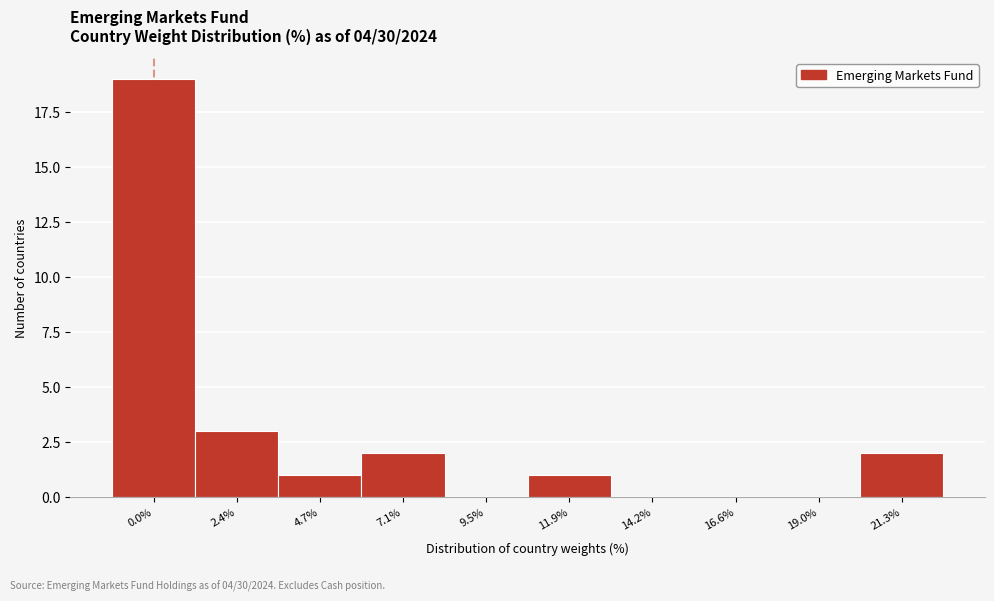

Reading right to left, transcribe all the data shown in this chart.

21.3%=2	19.0%=0	16.6%=0	14.2%=0	11.9%=1	9.5%=0	7.1%=2	4.7%=1	2.4%=3	0.0%=19